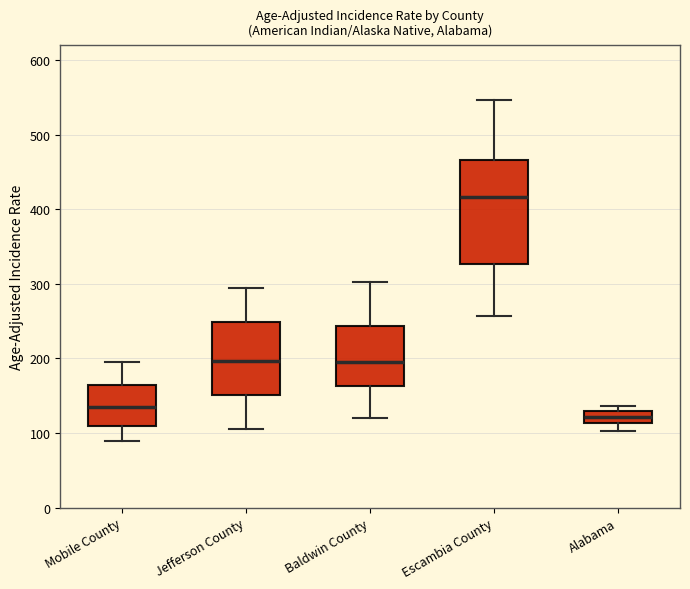

Which box has the lowest median line?

Alabama